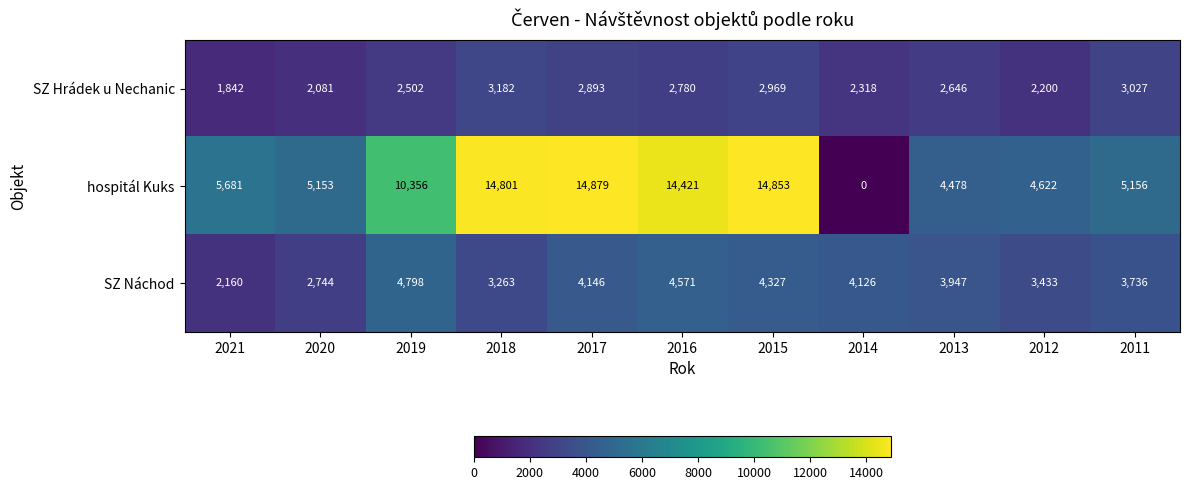

How many distinct data groups are displayed?

3